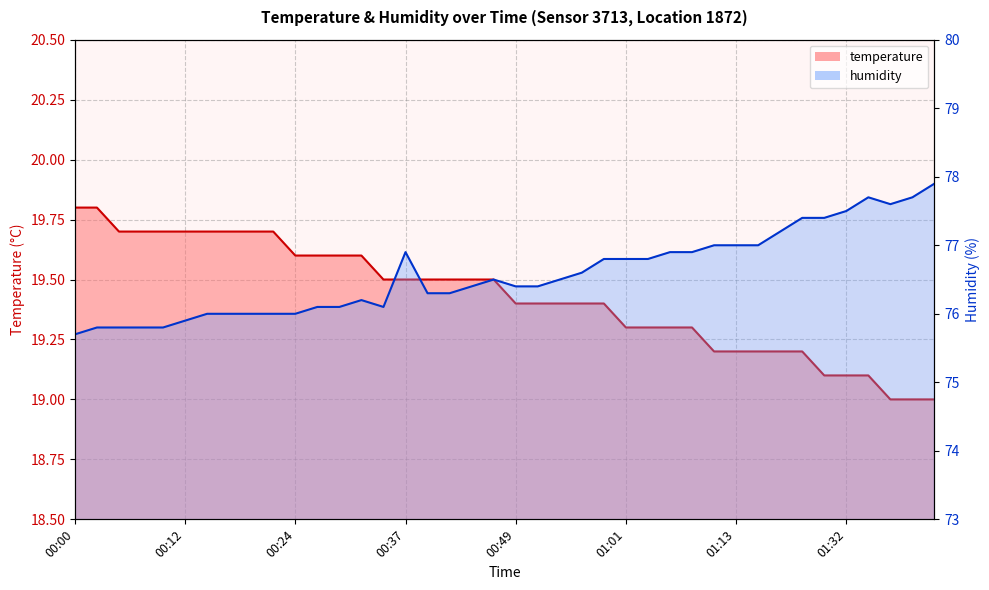

What is the difference between the maximum and second lowest values in the humidity series?

2.1